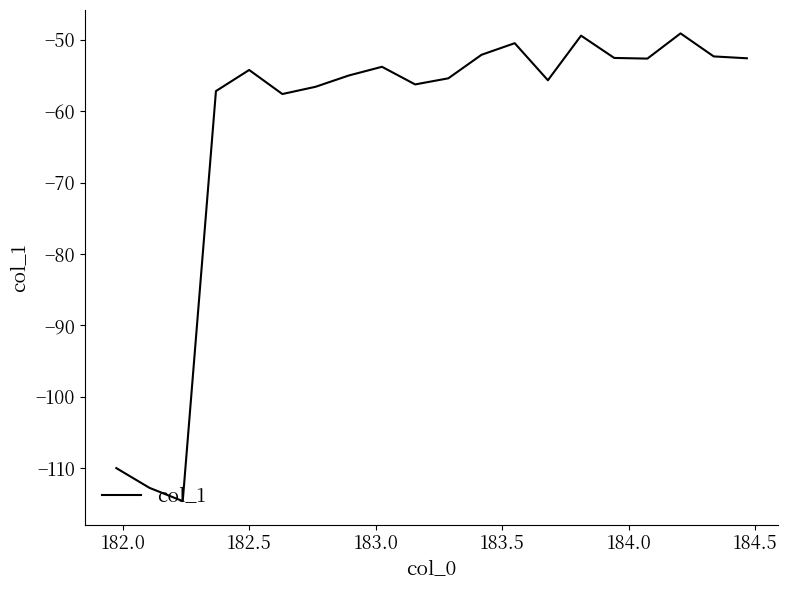

What is the minimum value shown in the chart?

-114.6